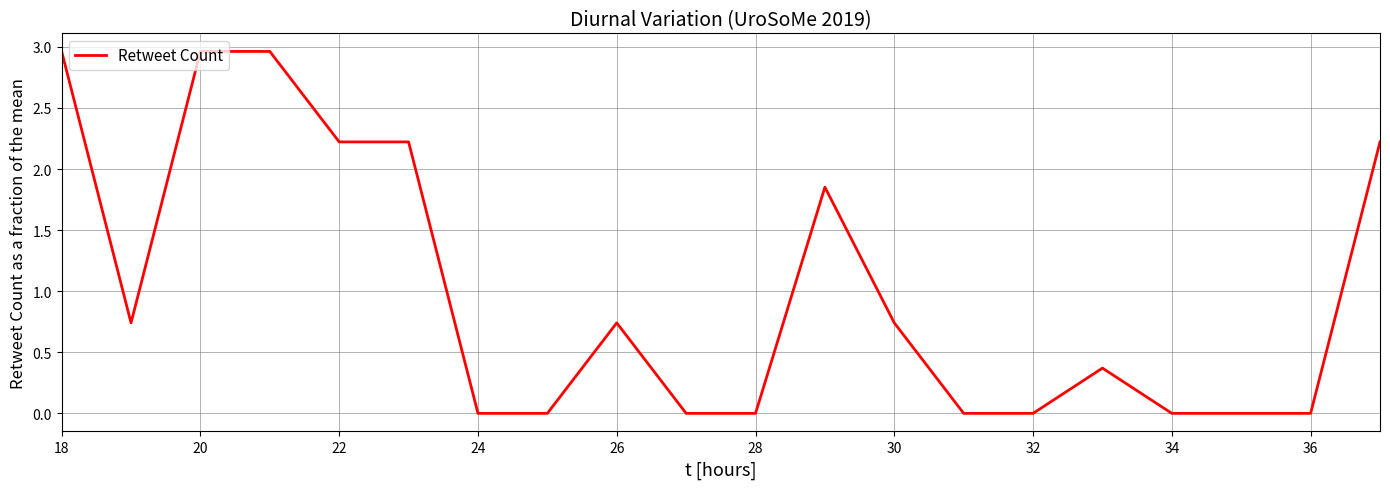

How many lines are shown in the chart?

1